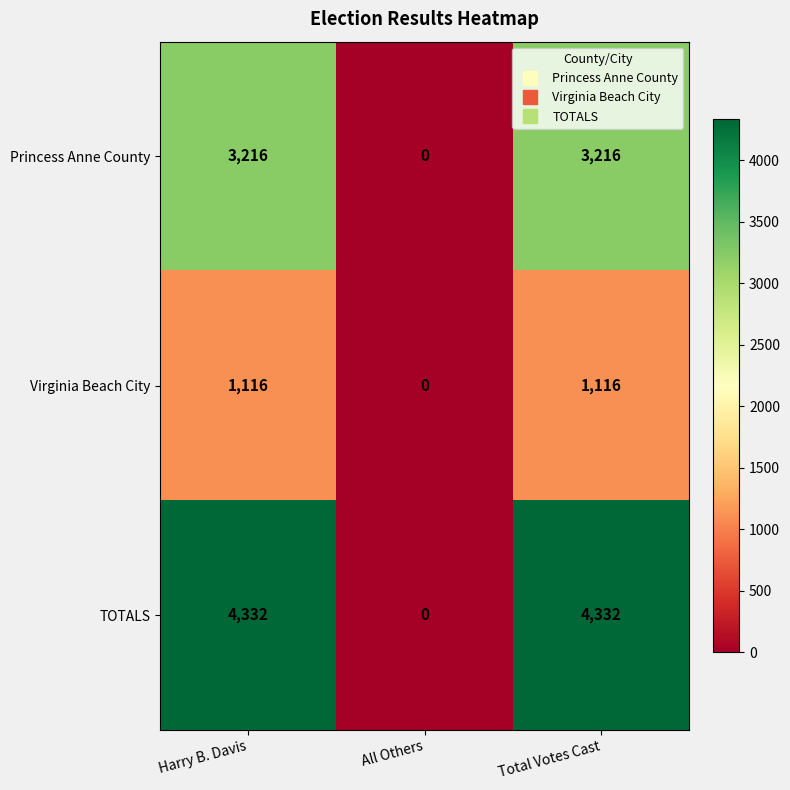

Rank the series by their maximum value, from lowest to highest.

Virginia Beach City, Princess Anne County, TOTALS